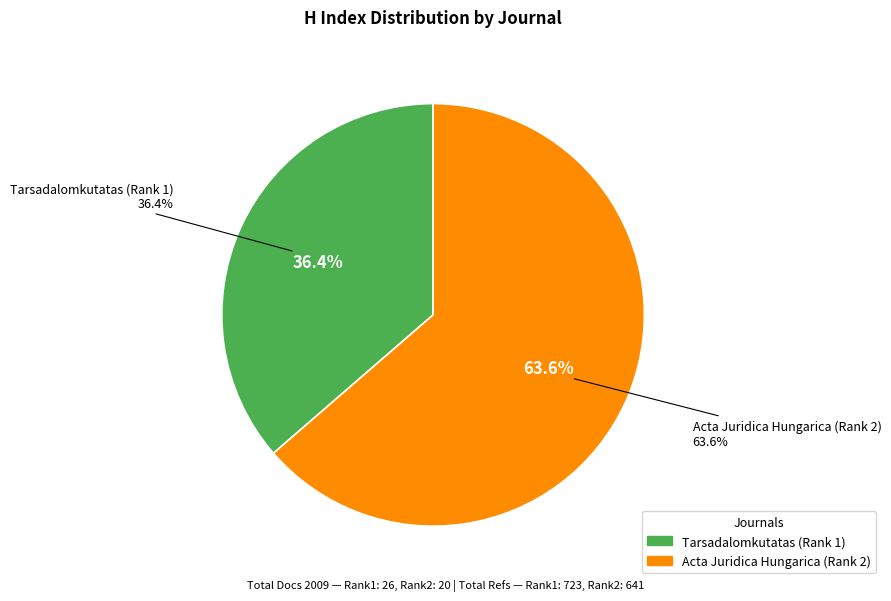

To the nearest percent, what is the difference between the Tarsadalomkutatas (Rank 1) and Acta Juridica Hungarica (Rank 2) slice percentages?

27%